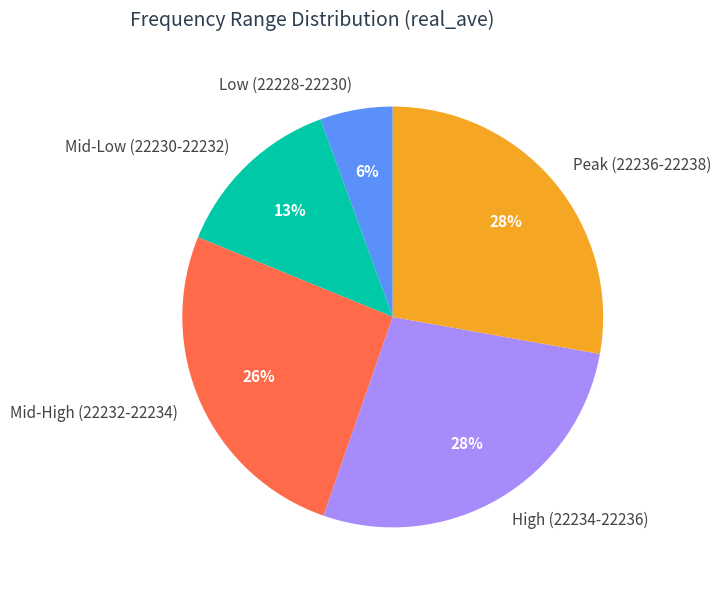

Is there a majority slice in this chart?

No